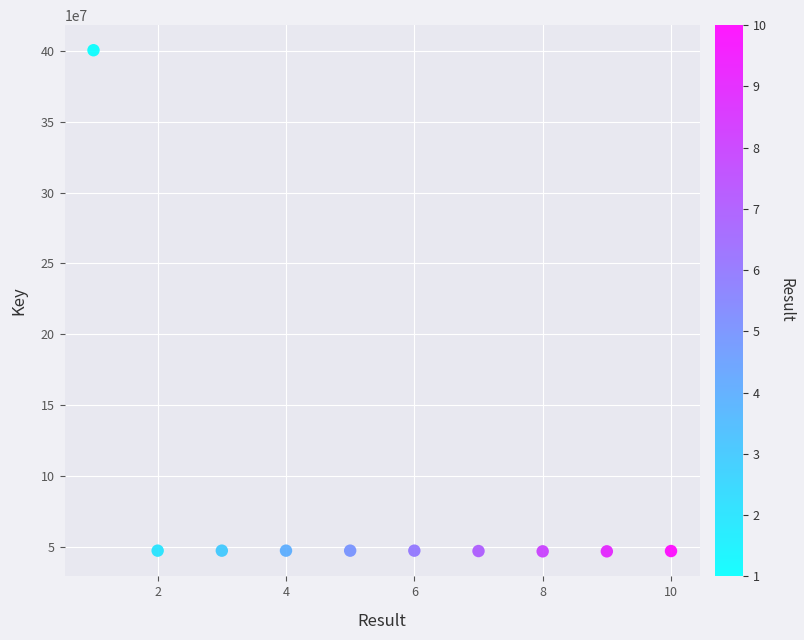

What is the range of X values (max minus min)?

9